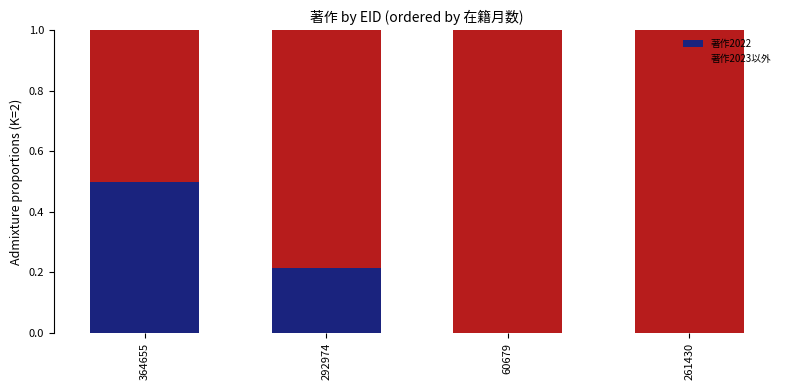

What is the total value across all series at 60679?

1.0